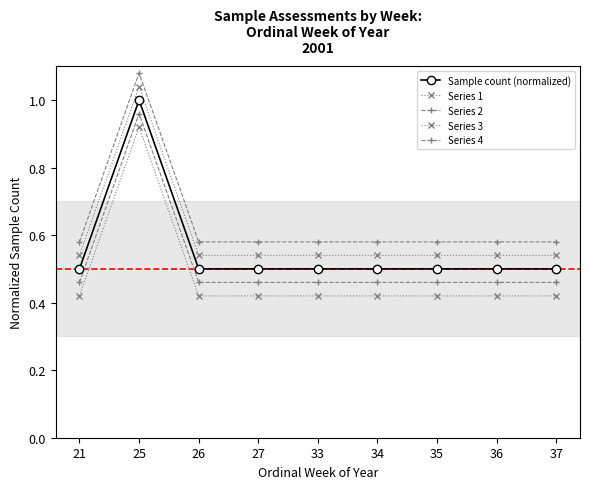

The Series 4 series shows 0.3 at 25. True or false?

False